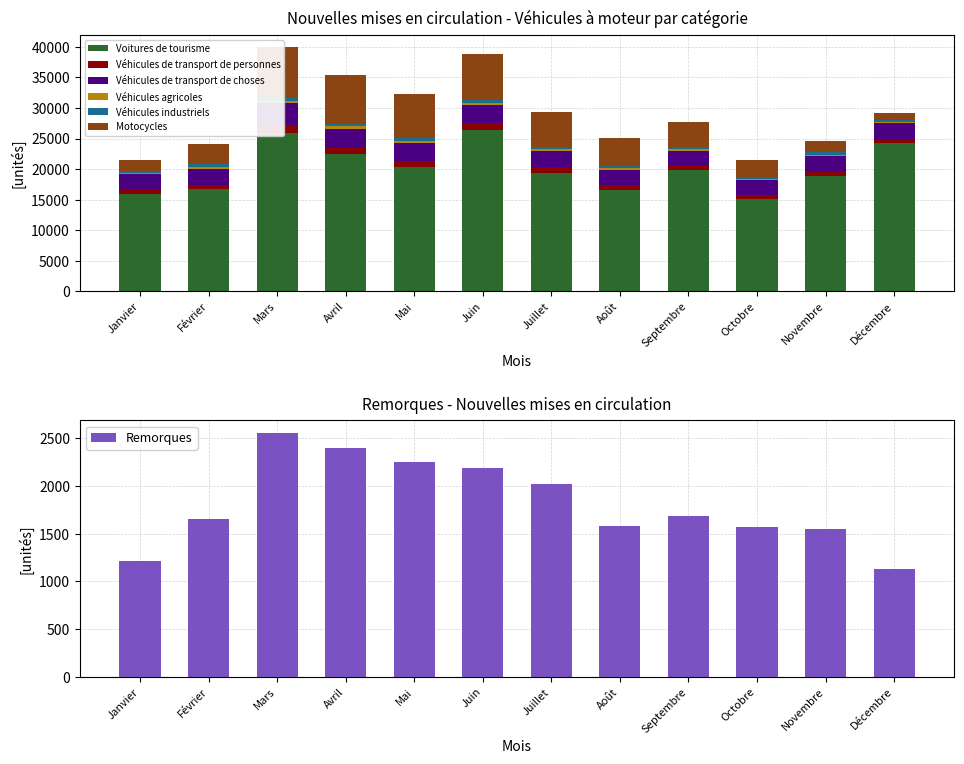

What is the minimum value for Remorques?

1127